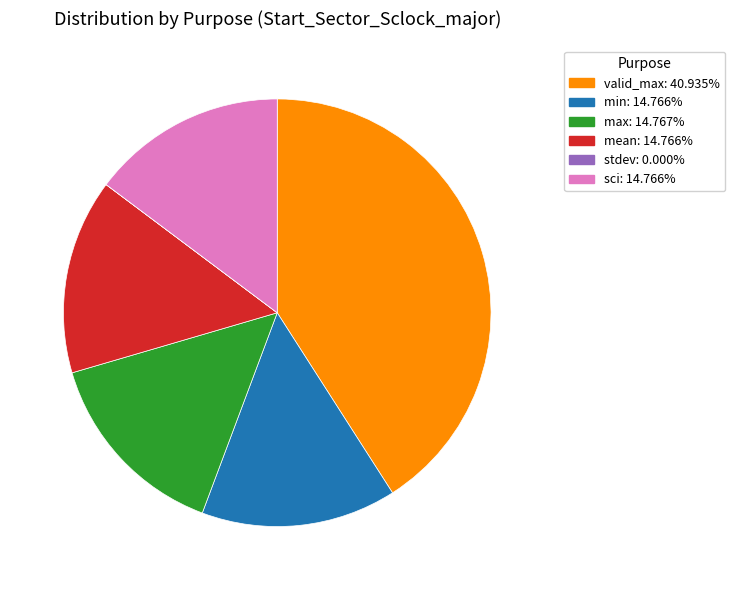

Is there a majority slice in this chart?

No